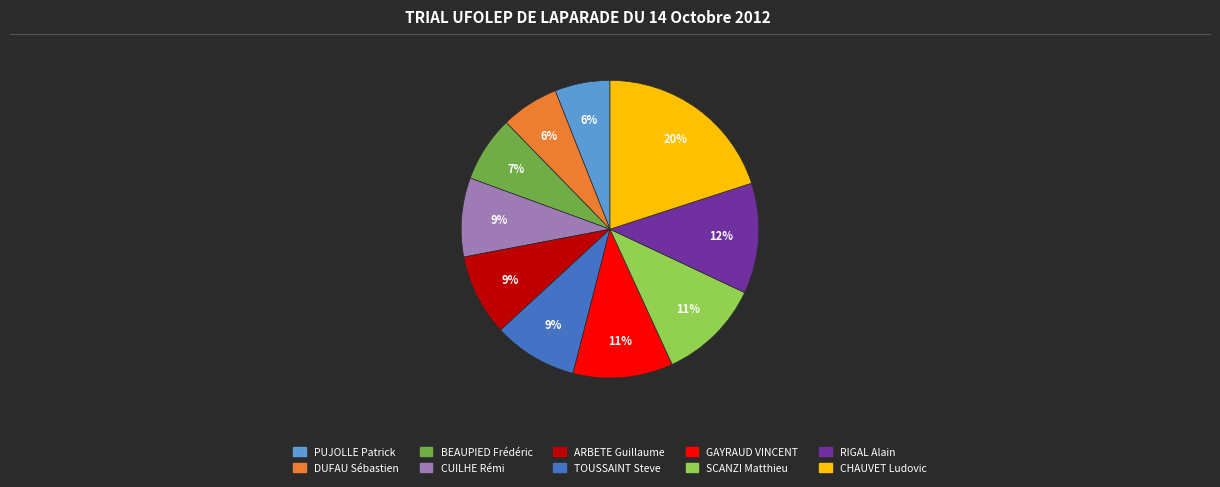

Which slice is the largest?

CHAUVET Ludovic